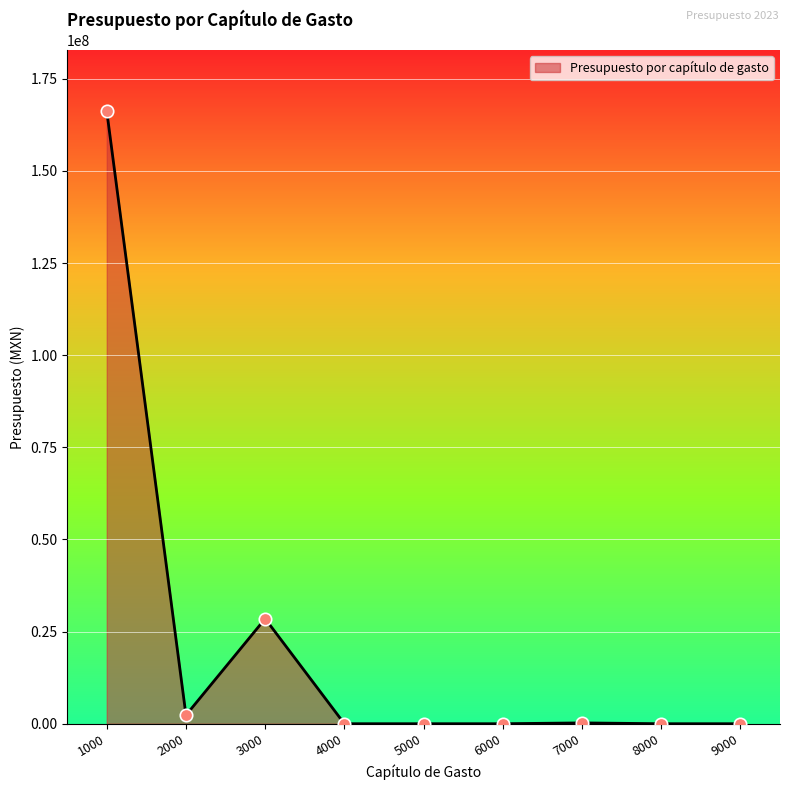

What is the change in value from 3000 to 6000?

-28492473